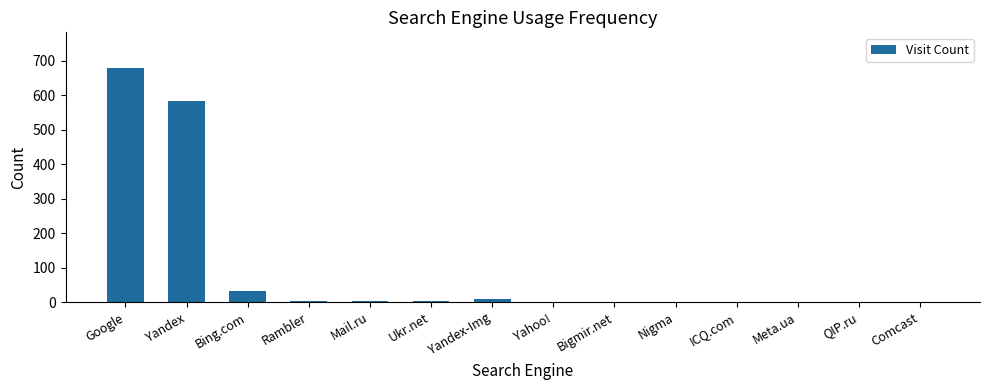

What is the greatest value displayed?

680